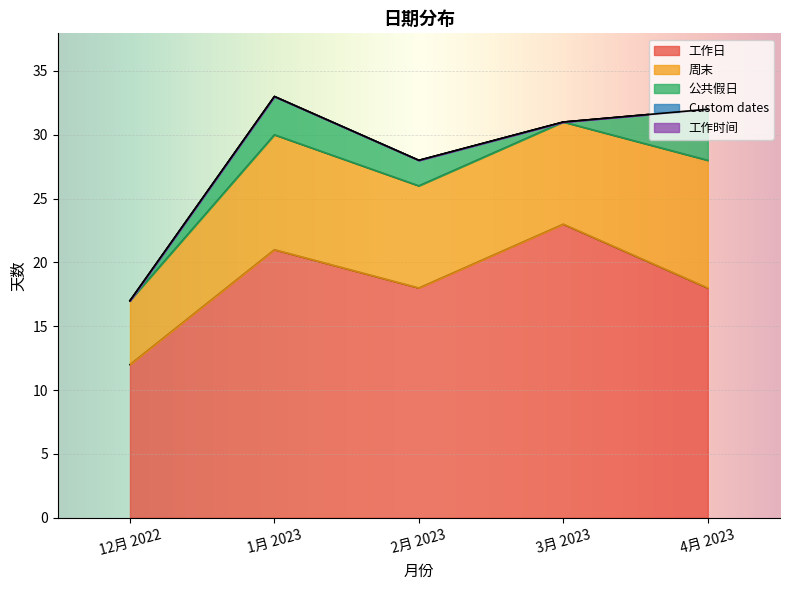

Which series has the largest total across all categories?

工作日